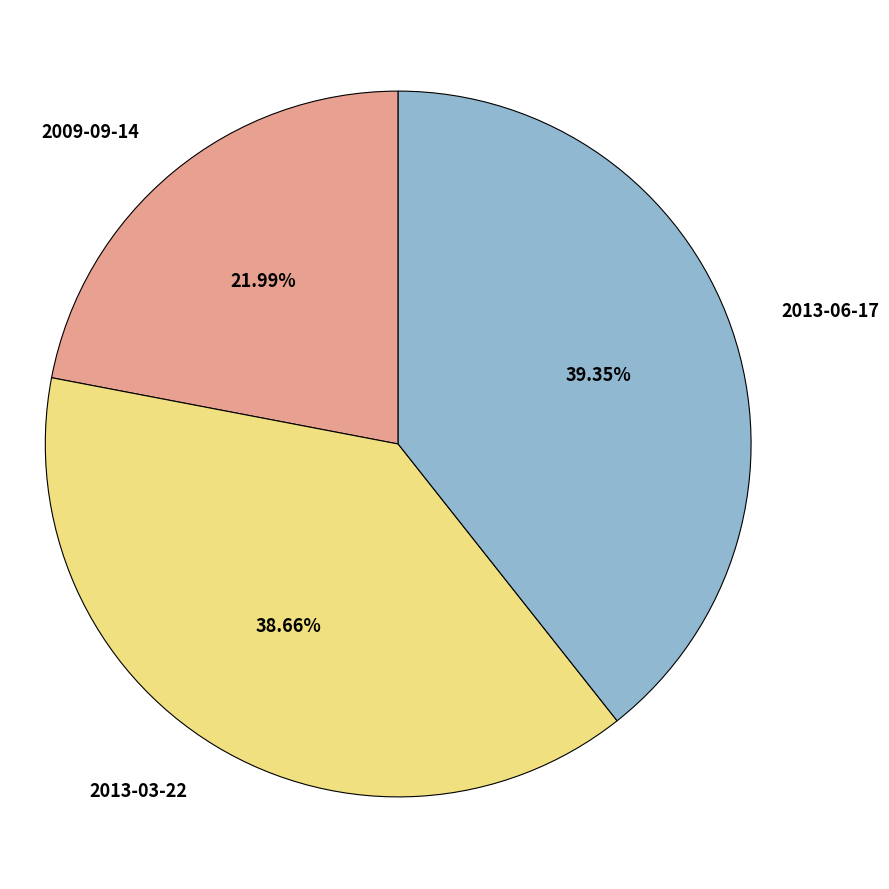

Does any single category account for the majority?

No